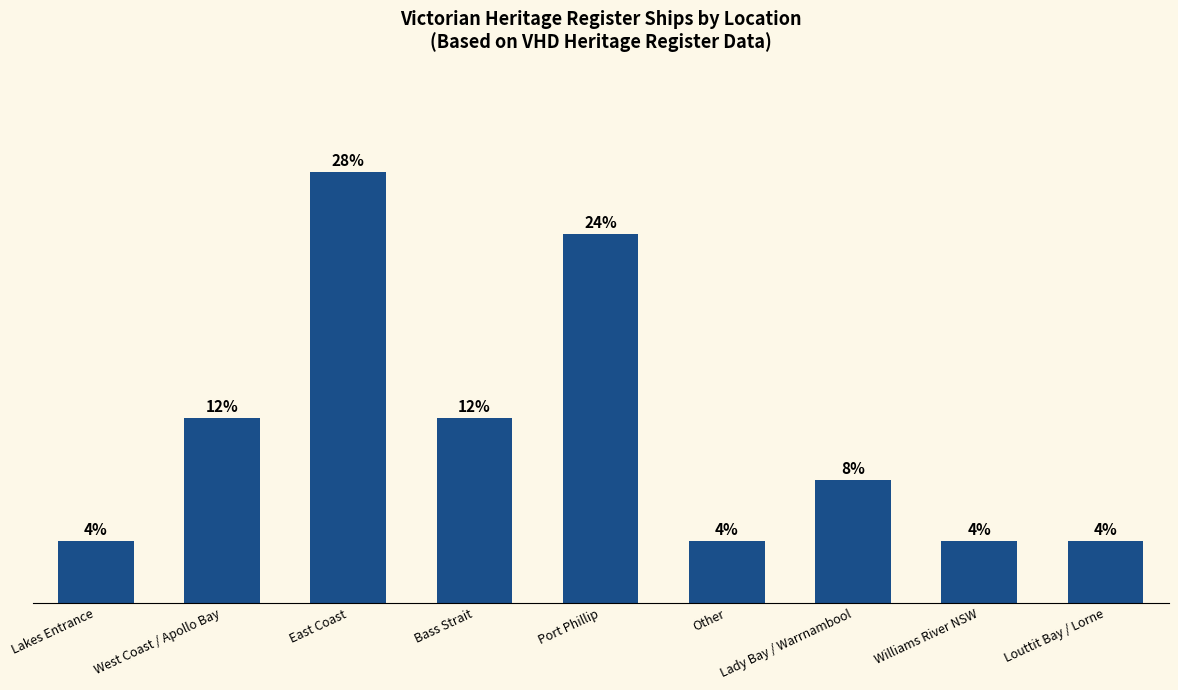

The value at Other is 1. True or false?

False